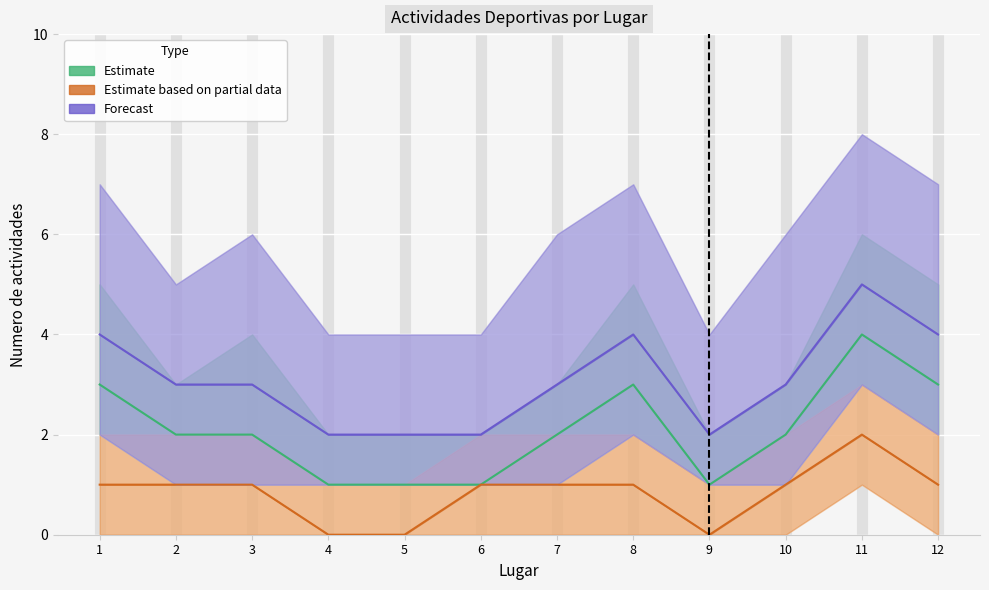

What is the lowest value of the Estimate series?

1